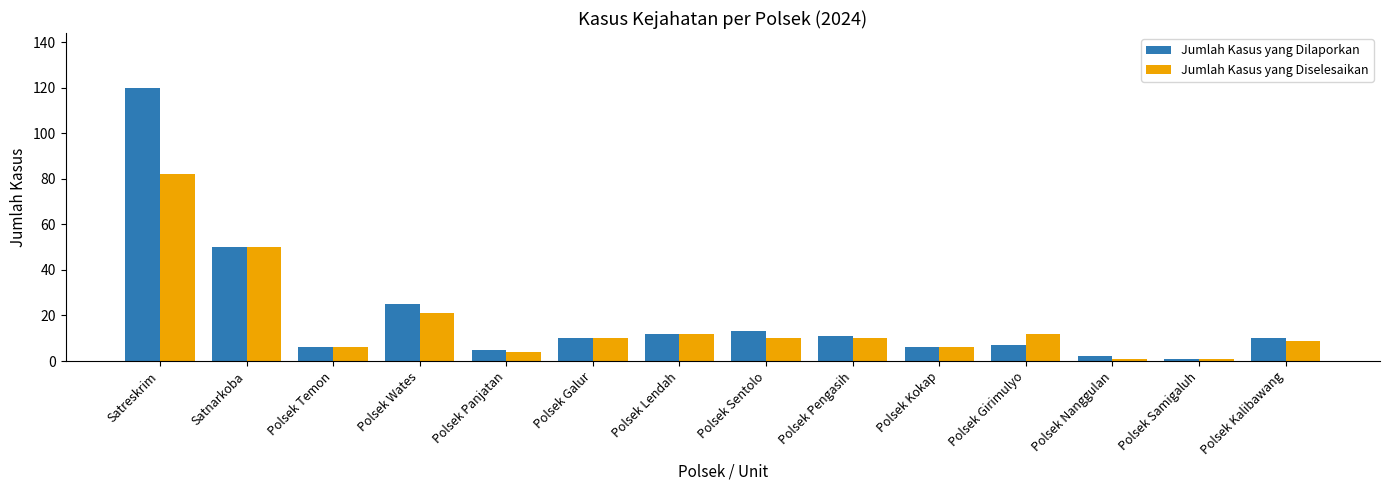

List the series in order of their peak value, highest first.

Jumlah Kasus yang Dilaporkan, Jumlah Kasus yang Diselesaikan